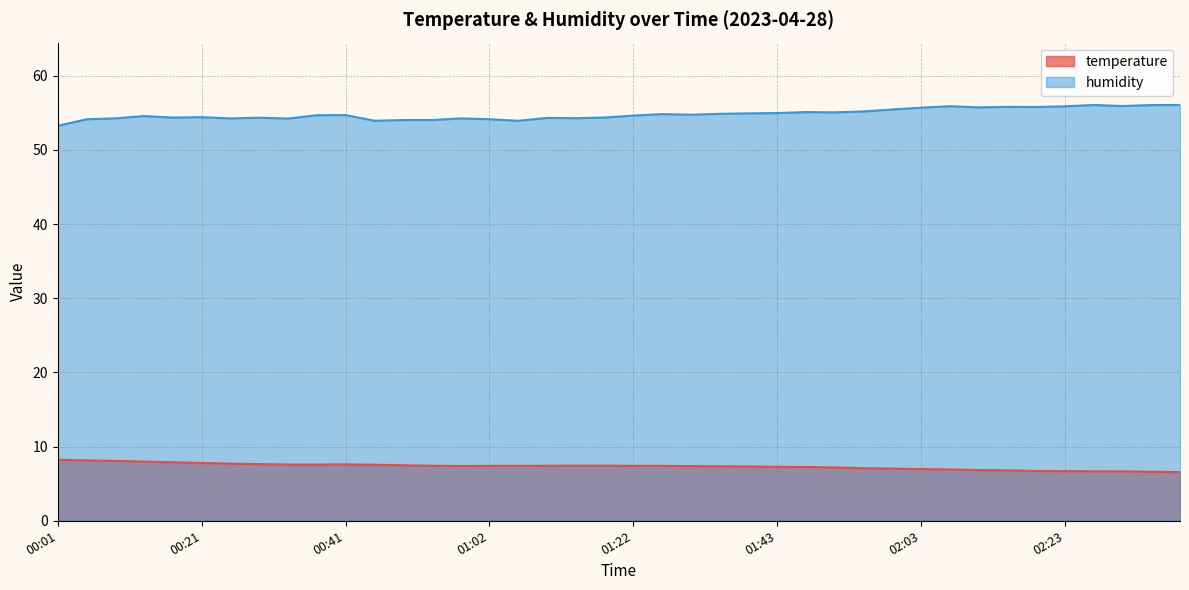

What are all the series names shown in the legend?

temperature, humidity